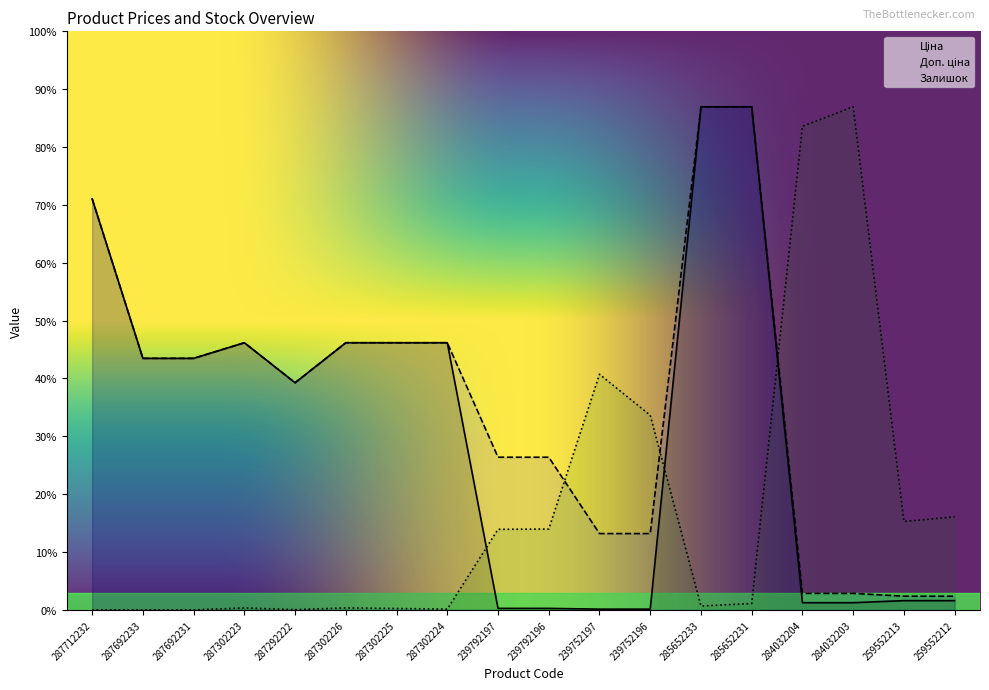

What position from the right is 259552212?

1